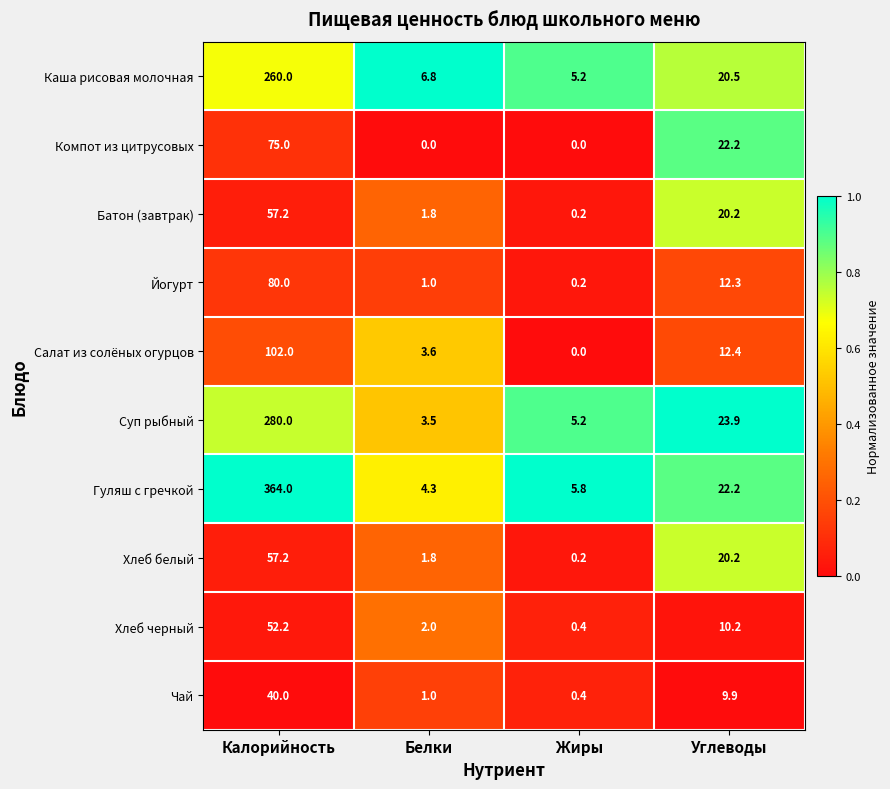

Which series has the largest total across all categories?

Гуляш с гречкой